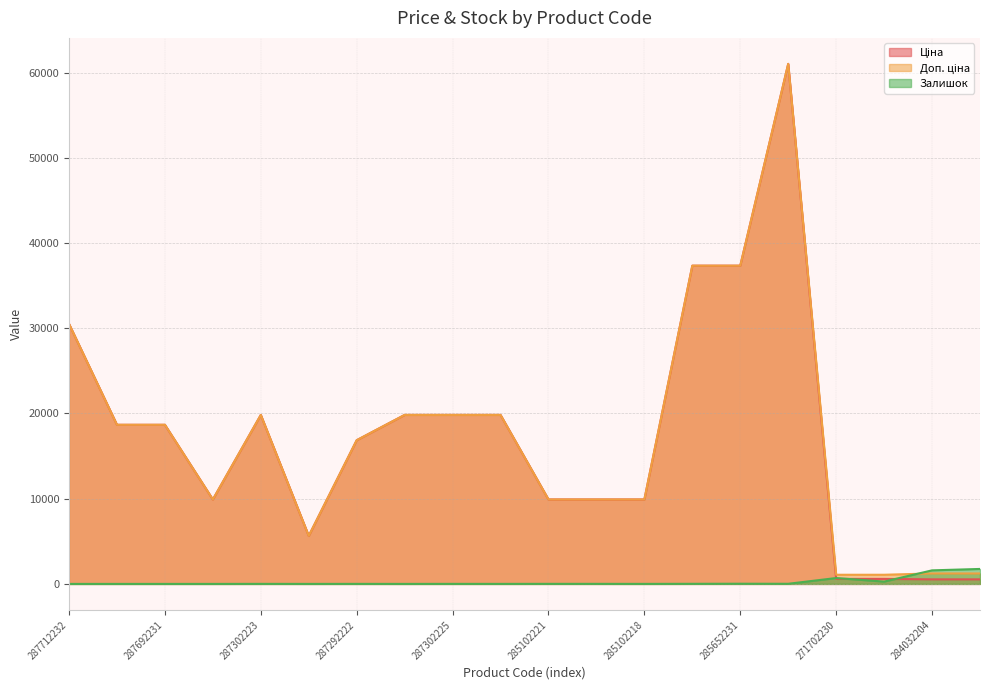

What is the greatest value displayed?

61024.7